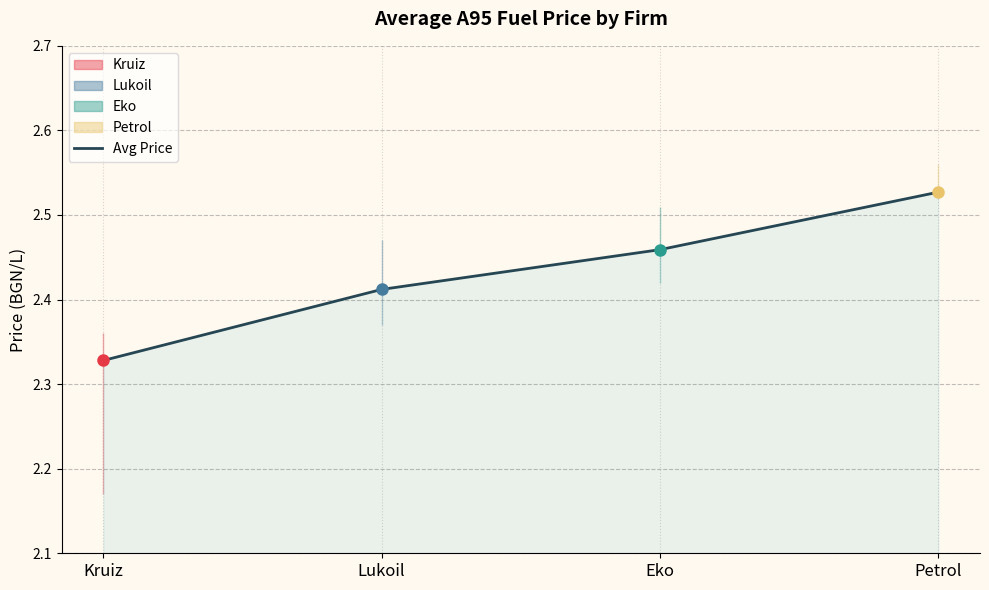

Does the chart have visible grid lines?

Yes